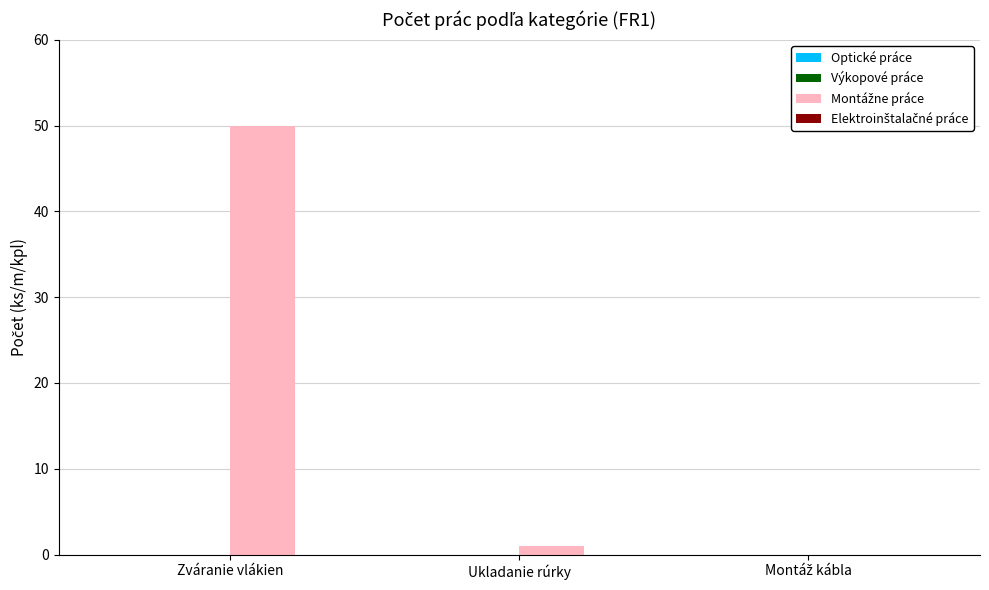

The value at Zváranie vlákien is 81. True or false?

False